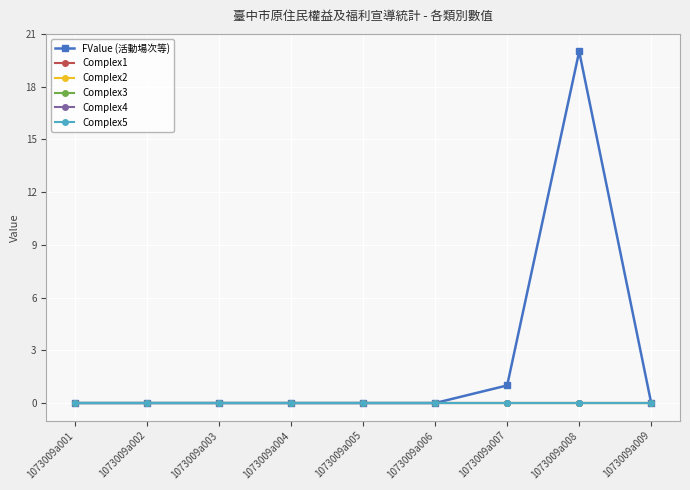

Does the chart have visible grid lines?

Yes